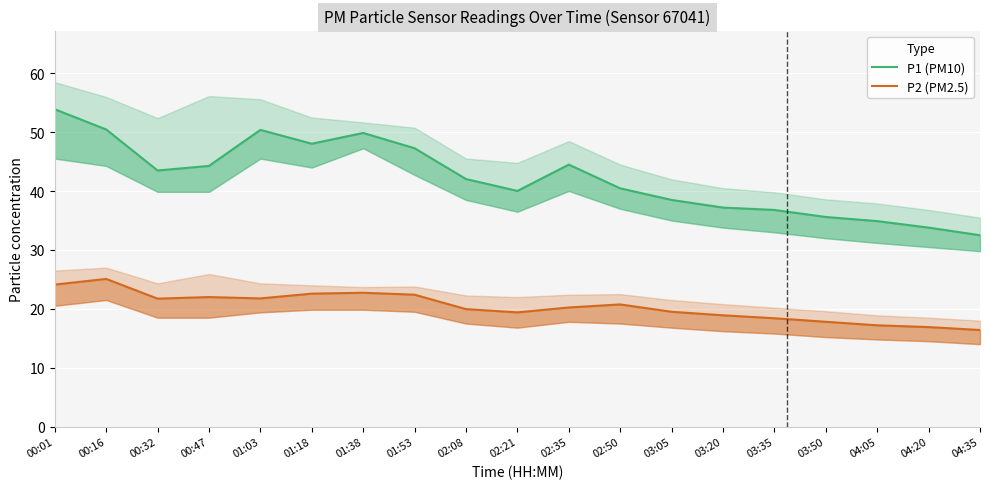

What is the difference between the P1 (PM10) values at 01:38 and 02:08?

7.8